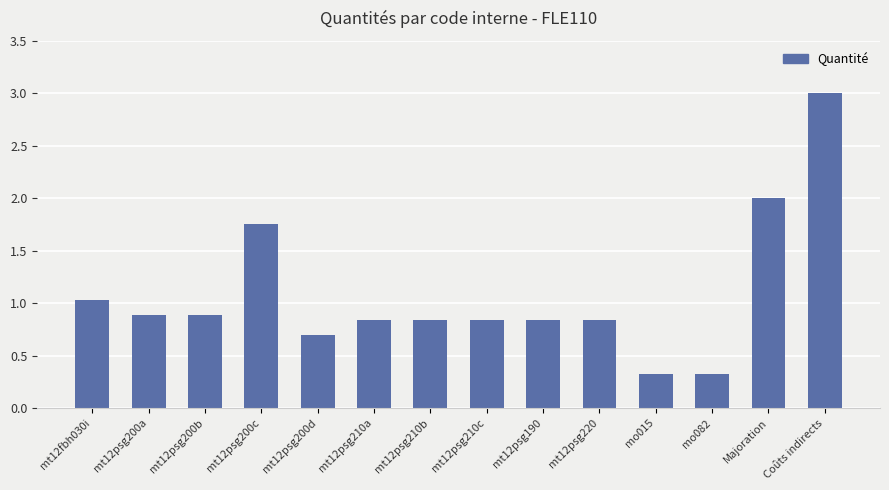

What is the approximate value at mt12psg200b?

0.9